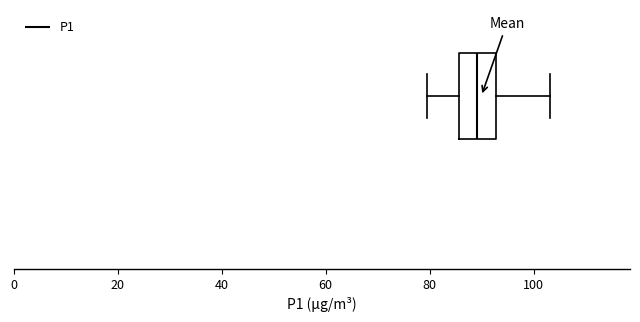

Transcribe this box plot: give where the median line is, the range the box spans, and where the two whiskers end, as read against the x-axis. The values are not printed on the chart, so give them approximately, as read against the axis.

median 90, box 86 to 92, whiskers 80 to 104